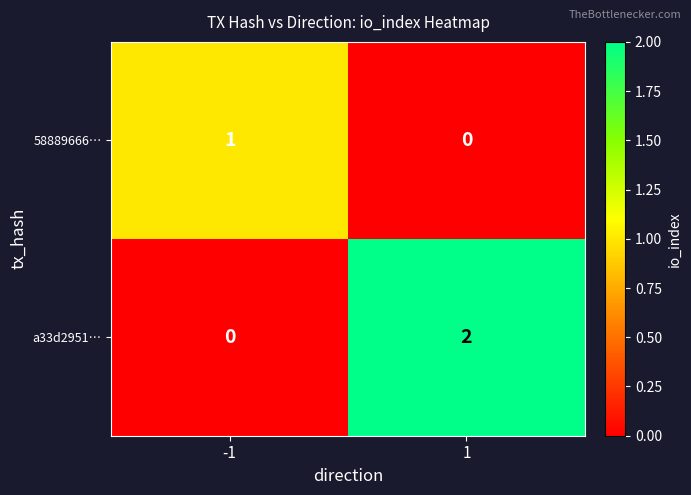

The value of a33d2951… at 1 is 1. True or false?

False